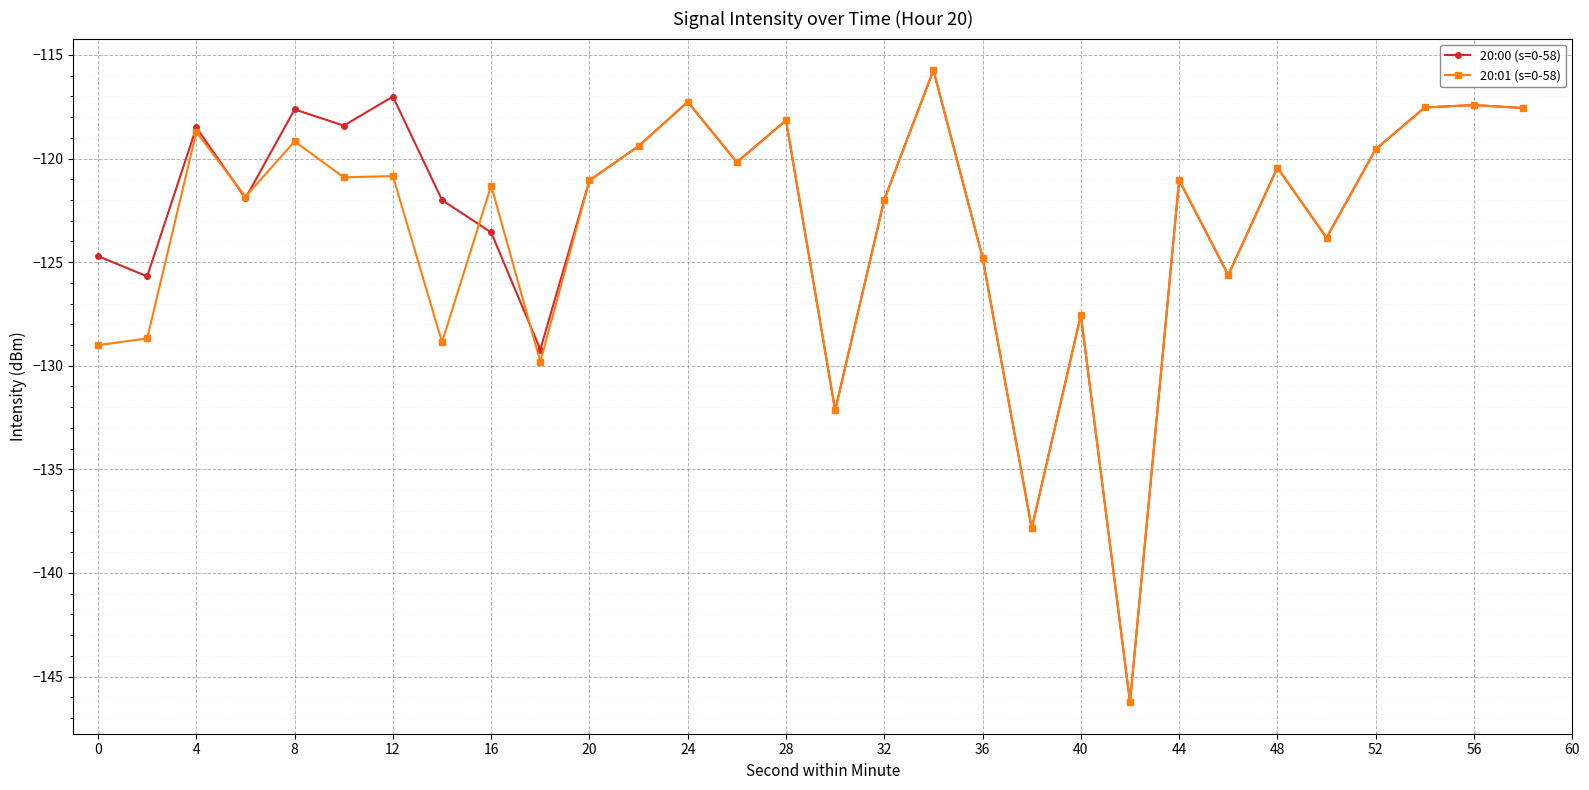

What is the value of the 20:00 (s=0-58) point at the 15th from the left?

-118.2